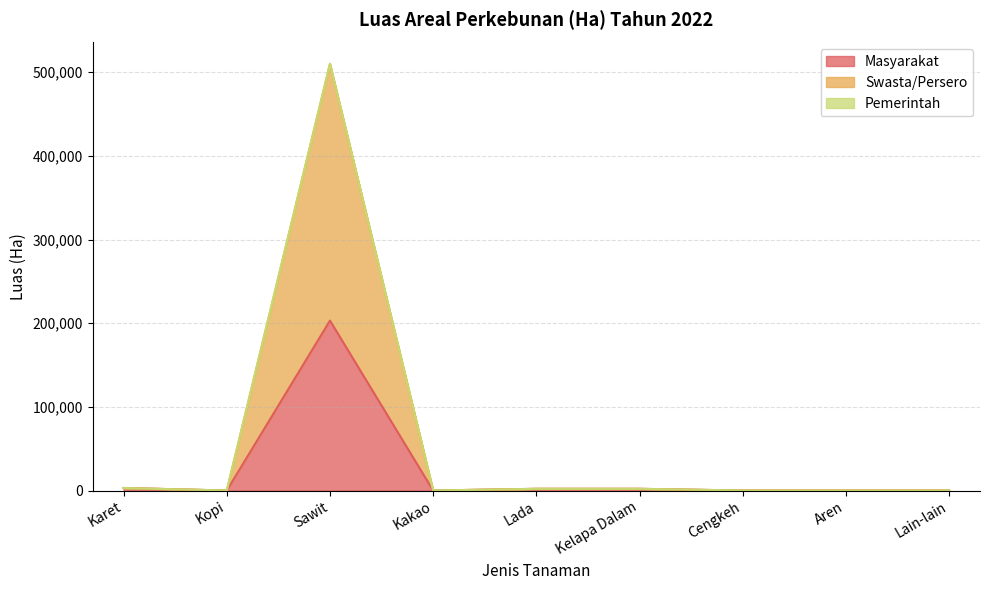

The value of Swasta/Persero at Karet is 4042.8. True or false?

False